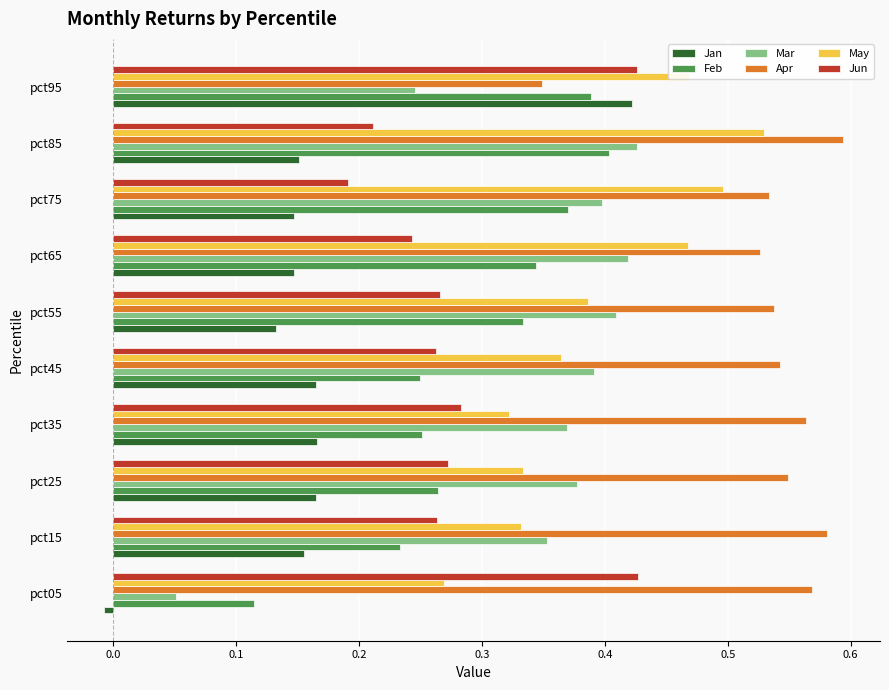

Which series has the largest total across all categories?

Apr